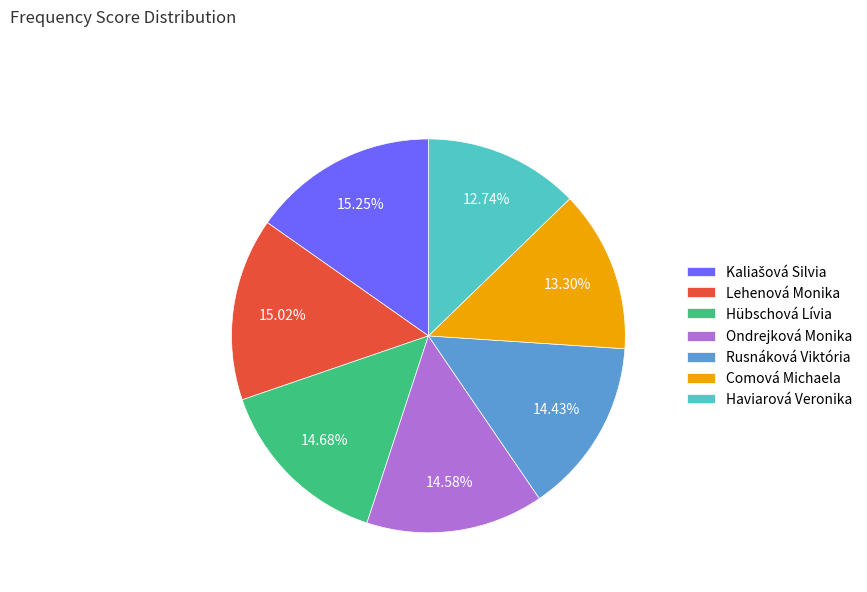

True or false: Haviarová Veronika accounts for 23% of the total.

False